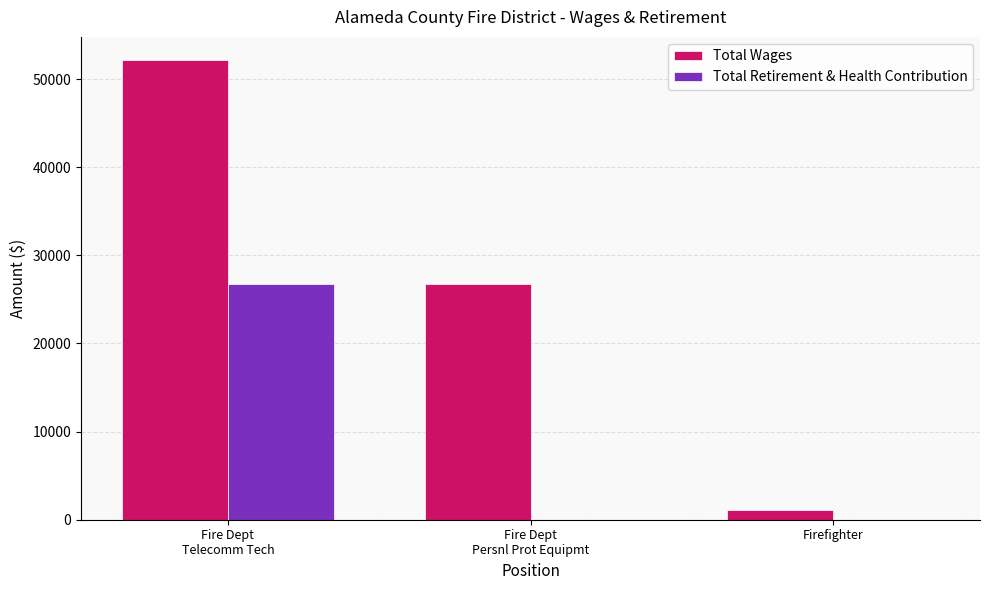

Count the number of data series in this chart.

2